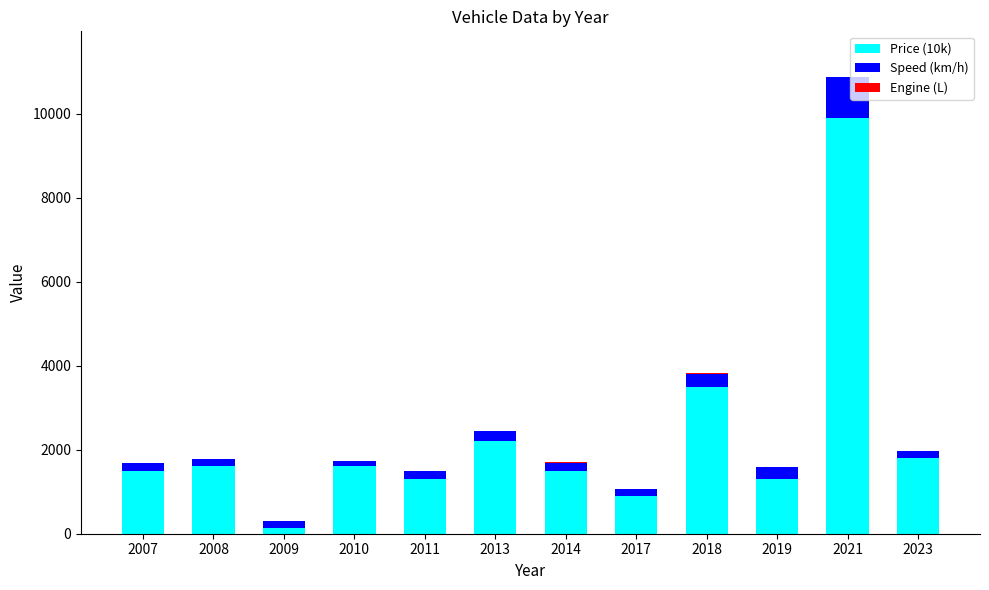

At which category is the sum across all series the highest?

2021